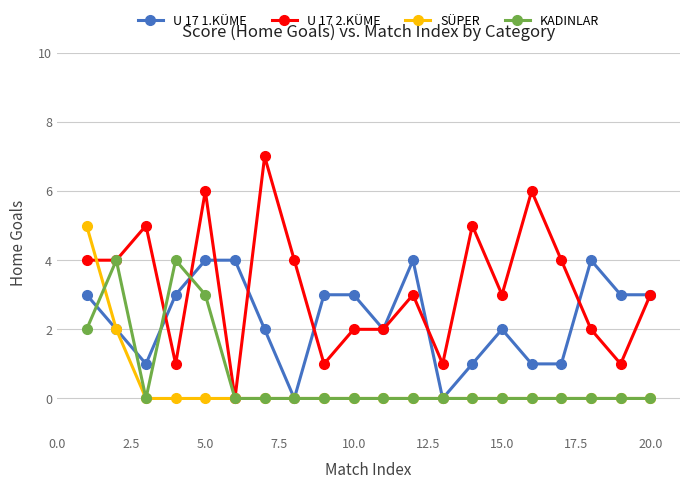

Which series has the widest spread of values?

U 17 2.KÜME